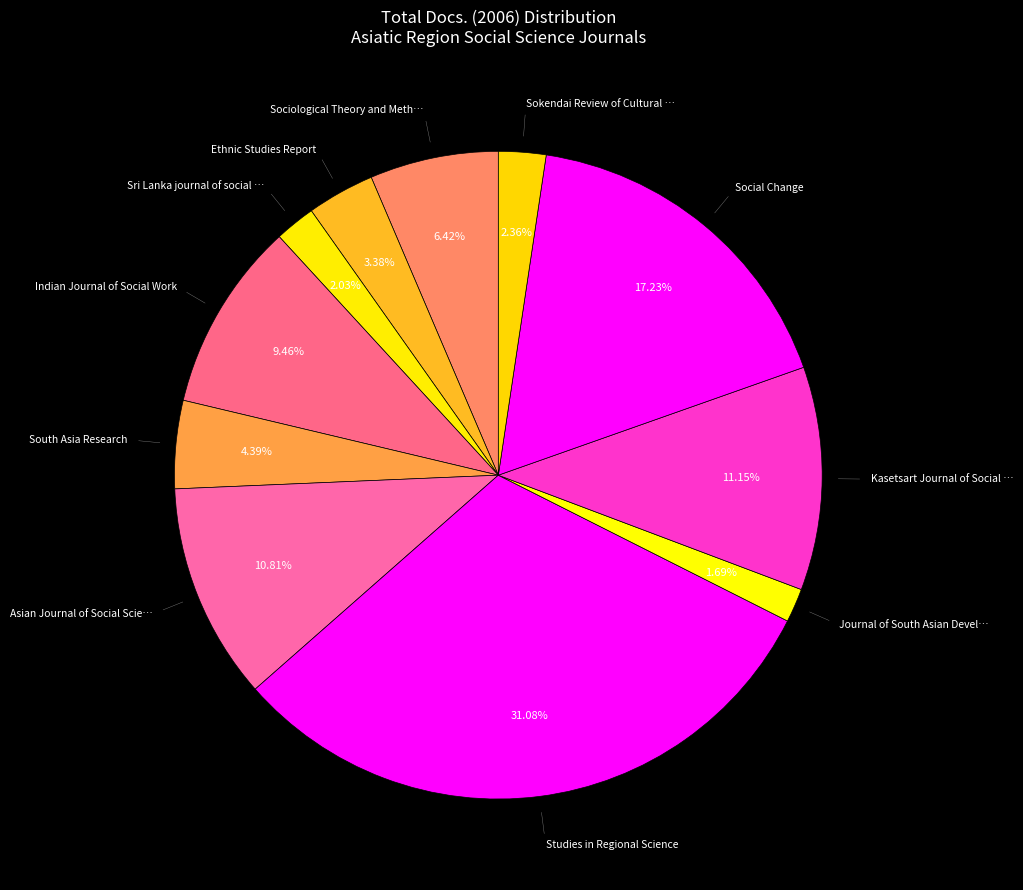

How many segments does this pie chart have?

11